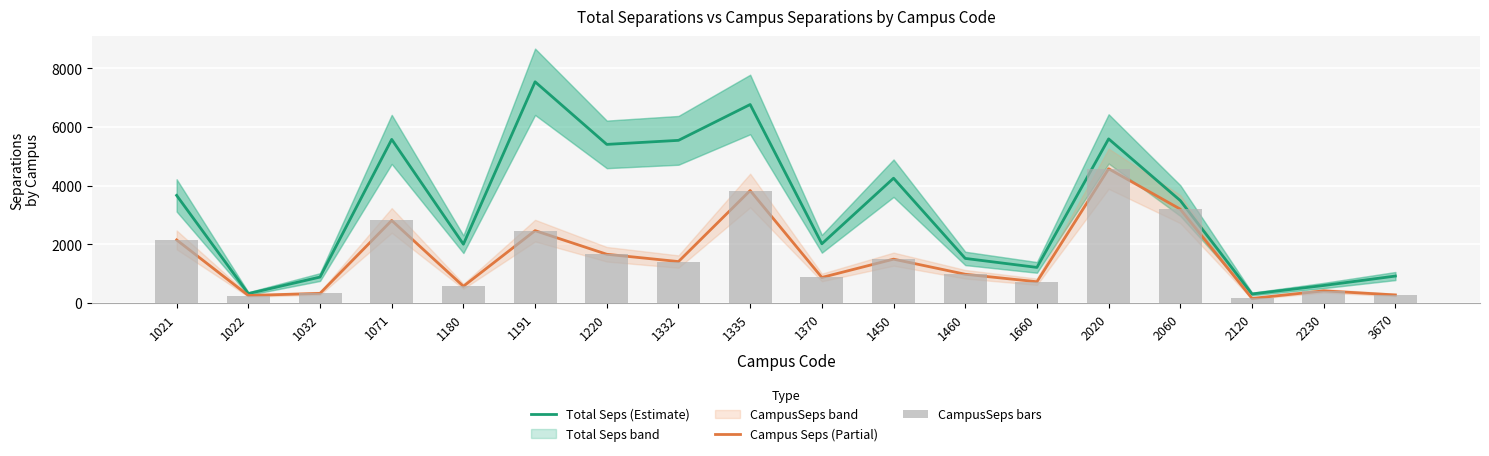

At which label is Campus Seps (Partial) closest to 2363?

1191